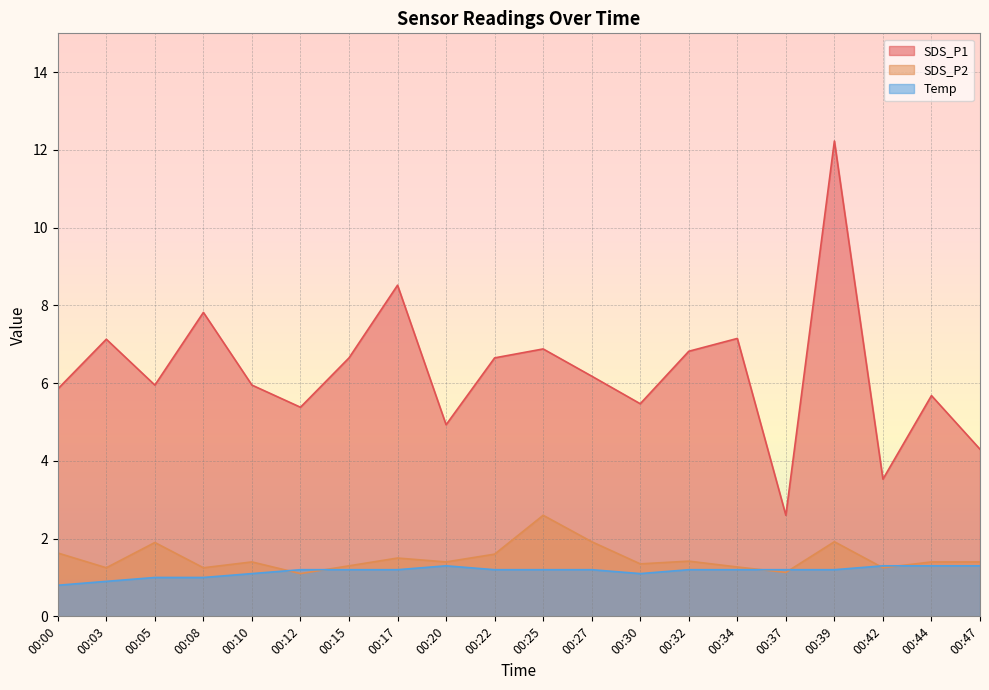

Is it true that SDS_P2 equals 2.1 at 00:20?

False